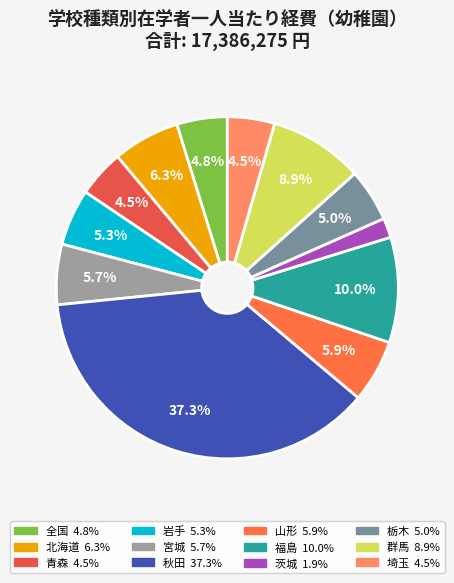

Between 福島 and 岩手, which is larger?

福島